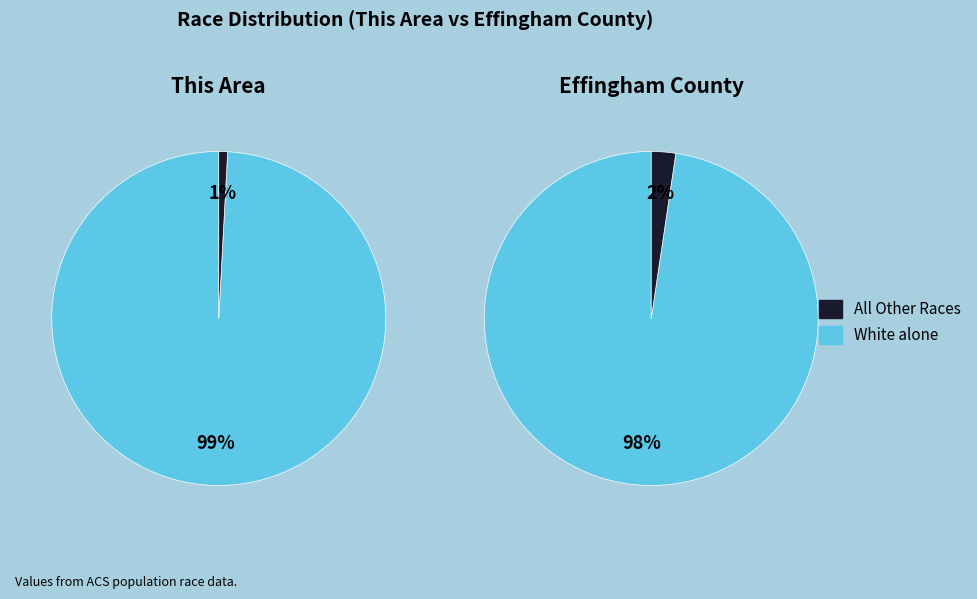

Is it true that This Area is 1% of the pie?

False